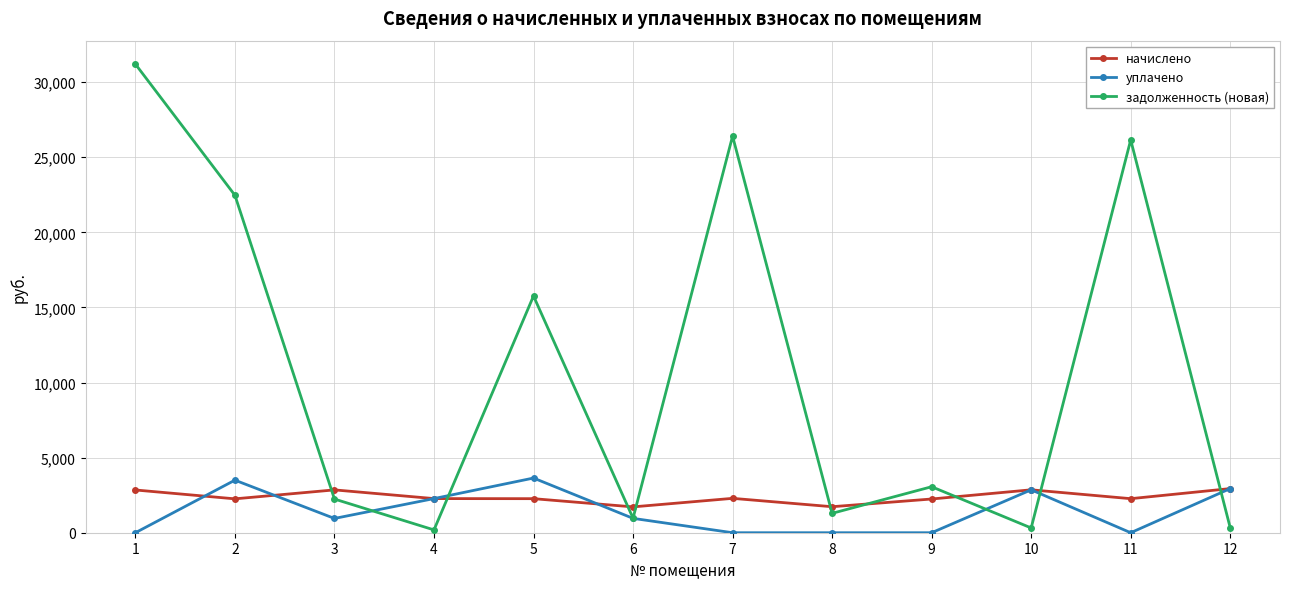

Is the value of уплачено at 8 greater than the value of задолженность (новая) at 6?

No